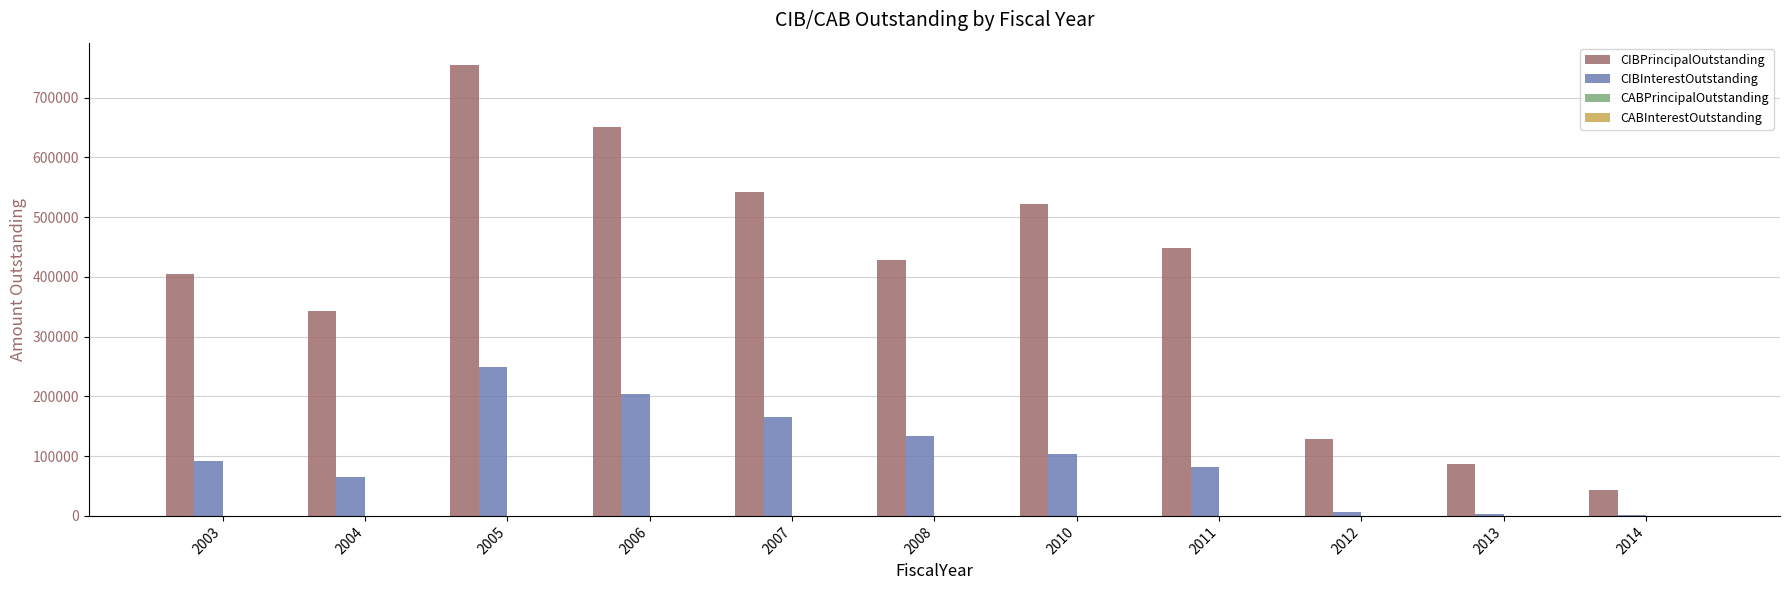

Are the bars grouped side by side (vs. stacked)?

Yes